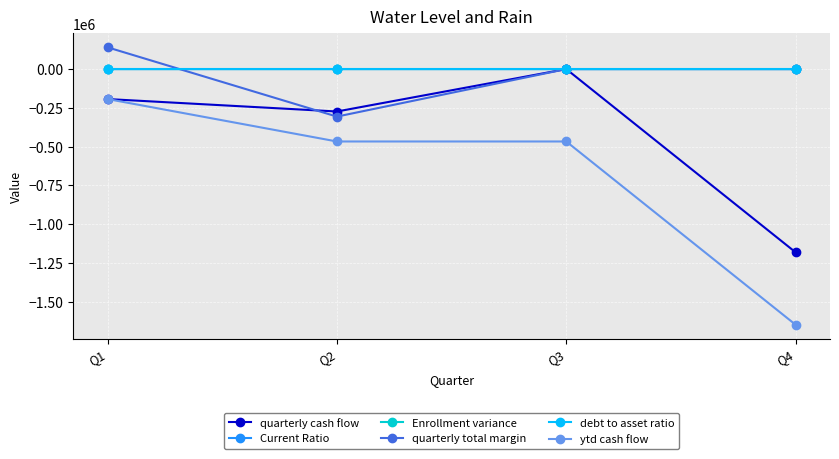

Which category has the lowest value in the ytd cash flow series?

Q4